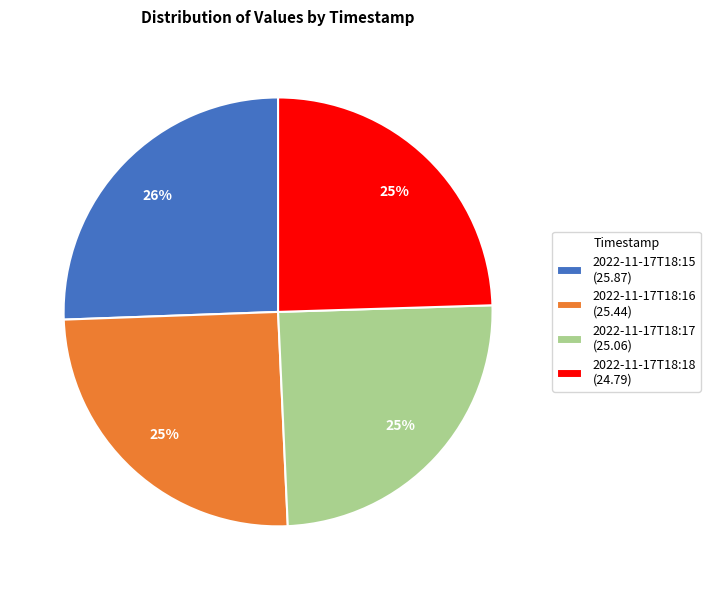

Count the number of slices in the pie.

4